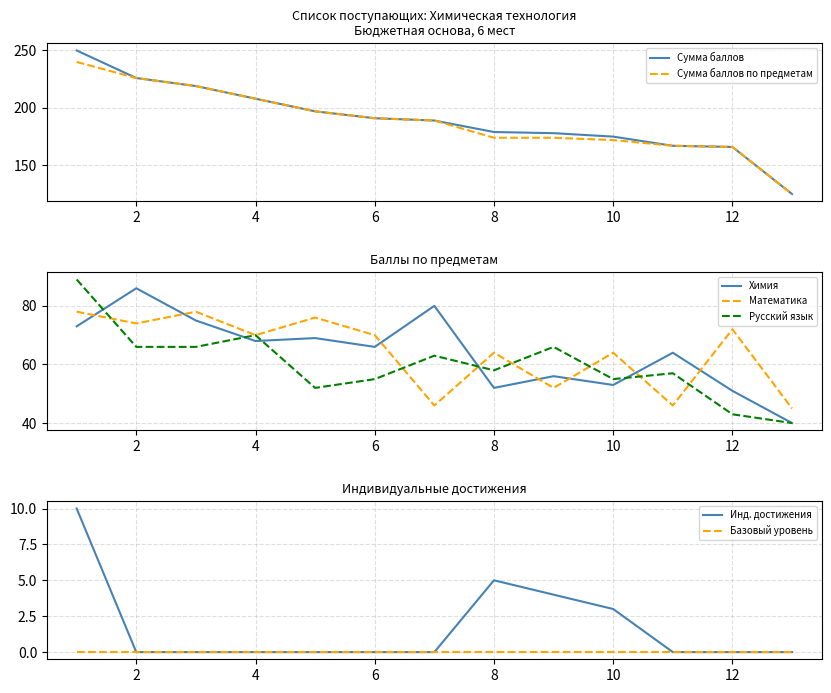

True or false: Инд. достижения and Сумма баллов cross at least once.

False